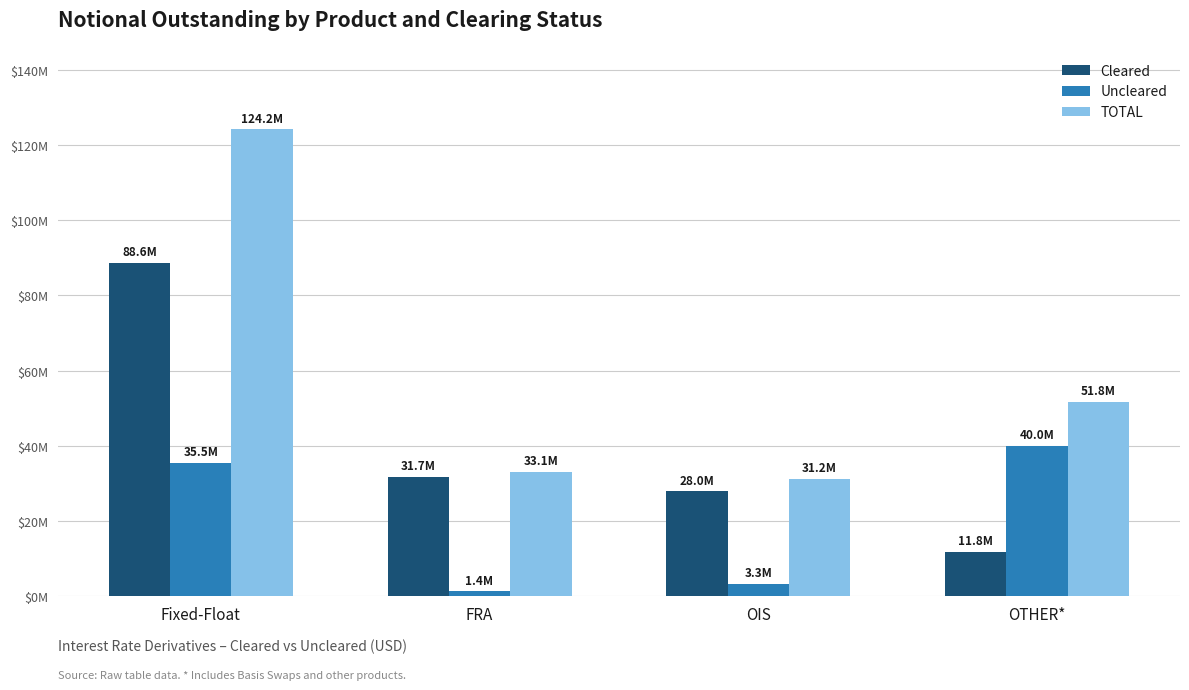

Rank the categories by TOTAL value from highest to lowest.

Fixed-Float, OTHER*, FRA, OIS